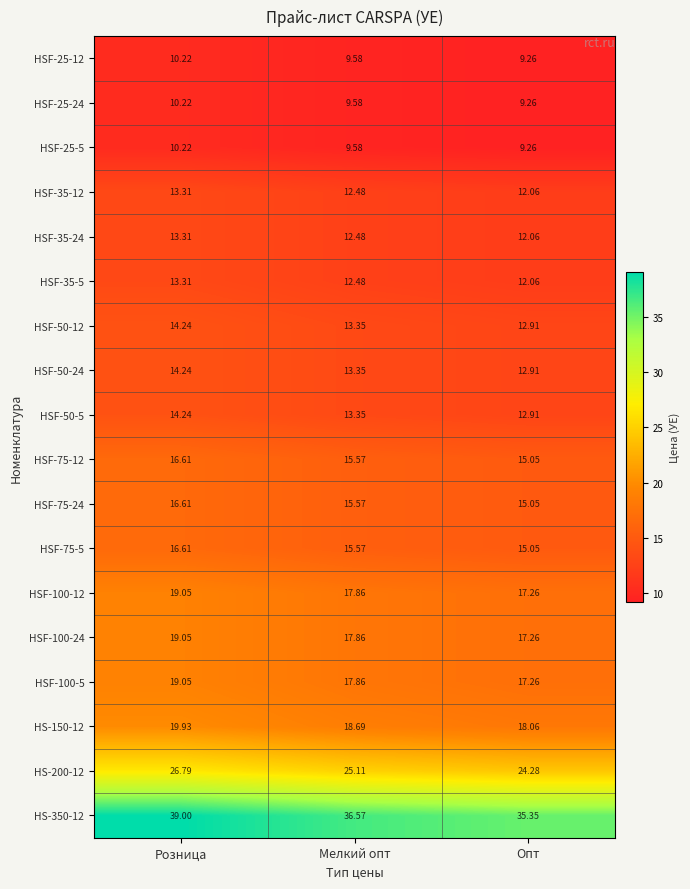

At which category does the chart reach its minimum across all series?

Опт